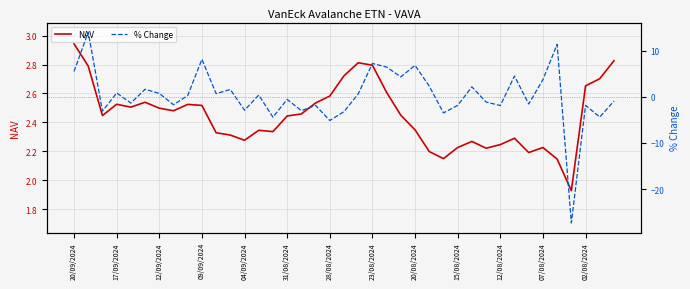

Reading left to right, extract all data points from this chart.

NAV: 2.9	2.8	2.4	2.5	2.5	2.5	2.5	2.5	2.5	2.5	2.3	2.3	2.3	2.3	2.3	2.4	2.5	2.5	2.6	2.7	2.8	2.8	2.6	2.4	2.3	2.2	2.1	2.2	2.3	2.2	2.2	2.3	2.2	2.2	2.1	1.9	2.7	2.7	2.8
% Change: 5.5	14.0	-3.1	0.8	-1.4	1.6	0.7	-1.7	0.3	8.1	0.7	1.6	-2.9	0.4	-4.4	-0.6	-3.0	-1.9	-5.1	-3.2	0.6	7.2	6.4	4.3	6.8	2.3	-3.5	-1.9	2.1	-1.1	-1.9	4.5	-1.6	3.7	11.3	-27.3	-1.9	-4.4	-0.9